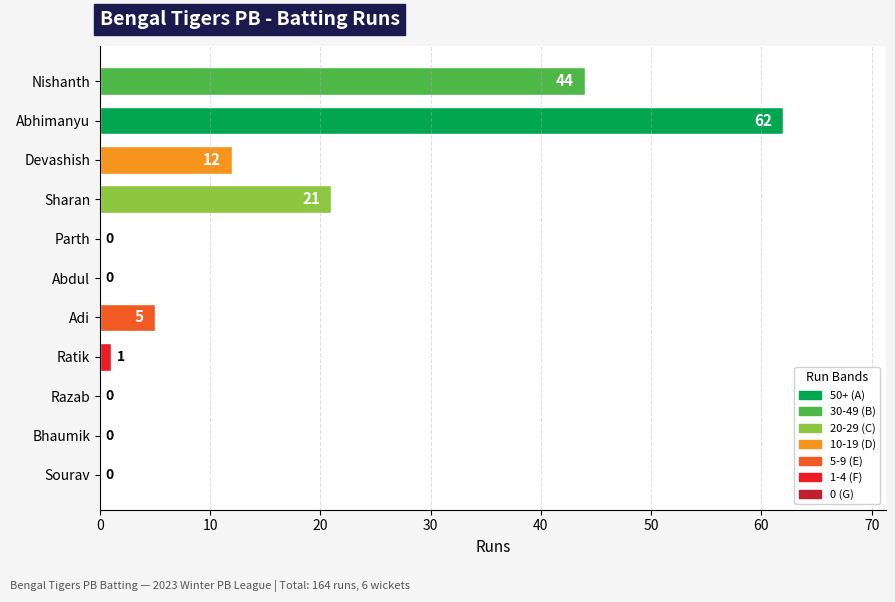

Which category has the highest value across all series?

Abhimanyu